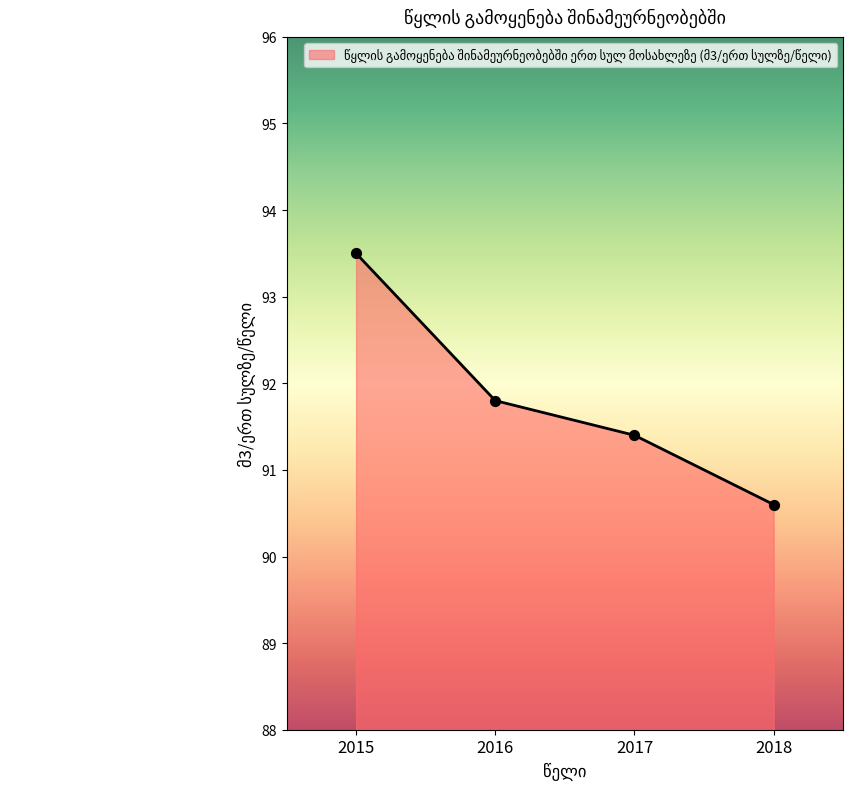

Which has a higher value, 2017 or 2016?

2016